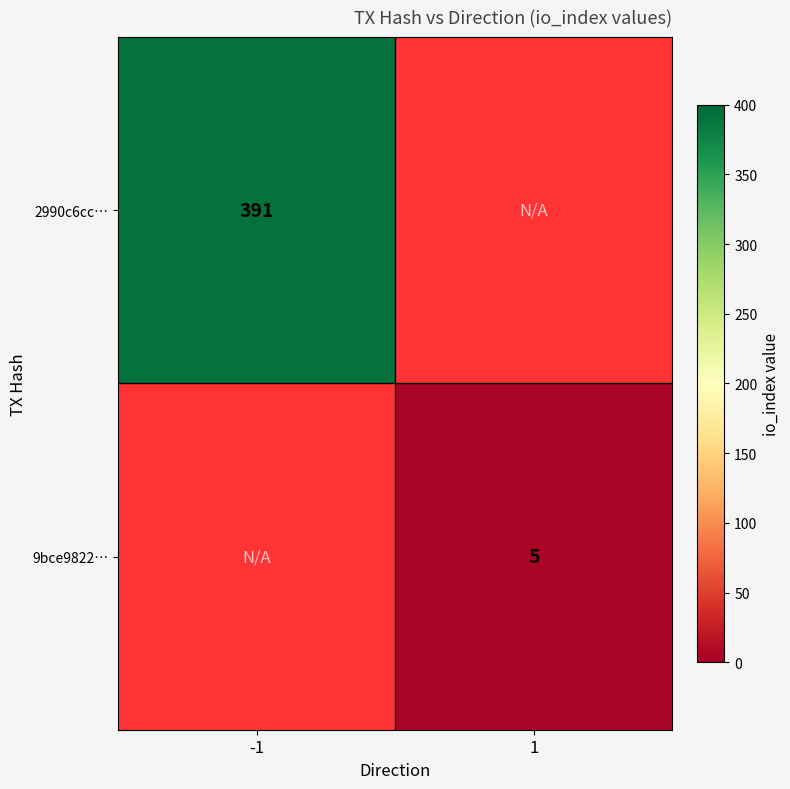

The value of 9bce9822… at 1 is 3. True or false?

False